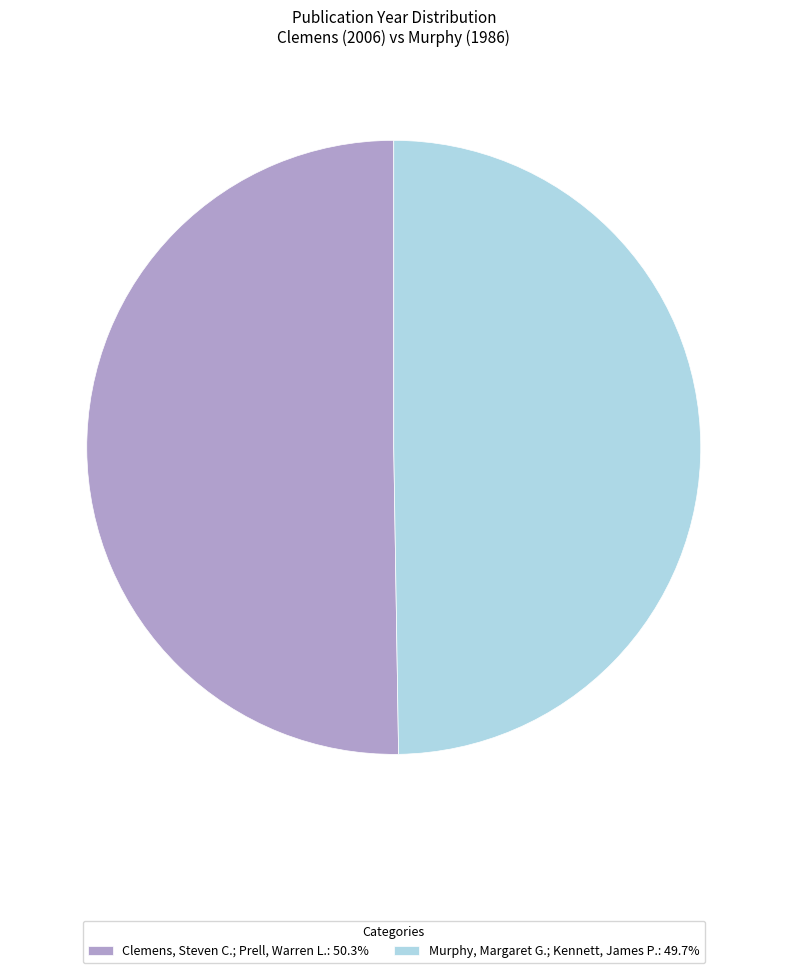

Is the sum of Clemens, Steven C.; Prell, Warren L. and Murphy, Margaret G.; Kennett, James P. greater than half?

Yes